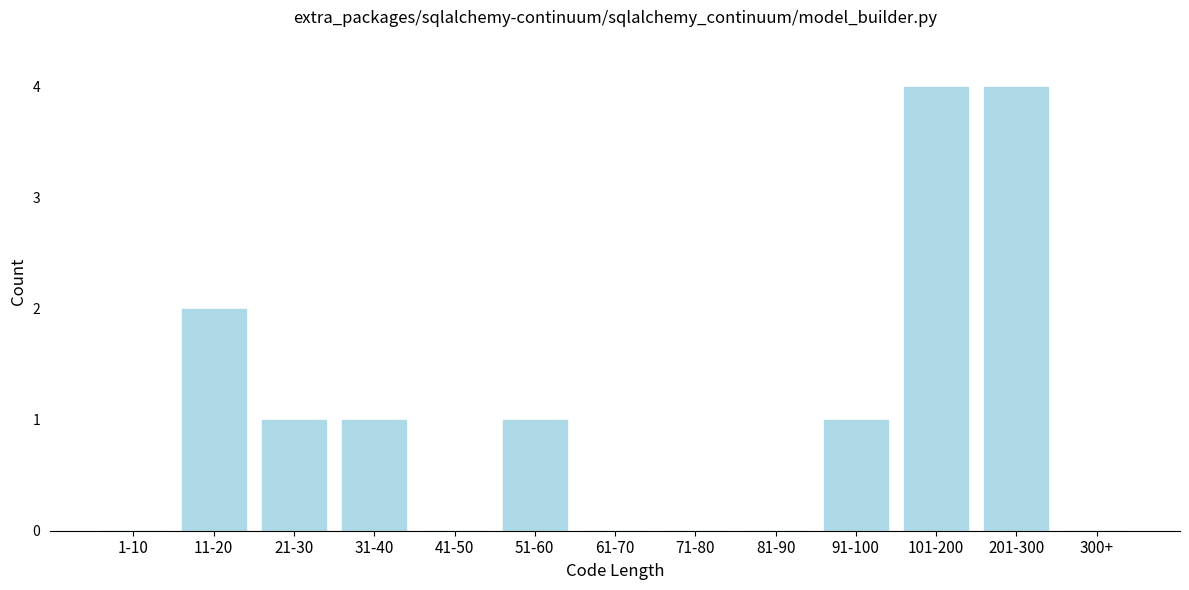

Reading left to right, transcribe all the data shown in this chart.

1-10=0	11-20=2	21-30=1	31-40=1	41-50=0	51-60=1	61-70=0	71-80=0	81-90=0	91-100=1	101-200=4	201-300=4	300+=0